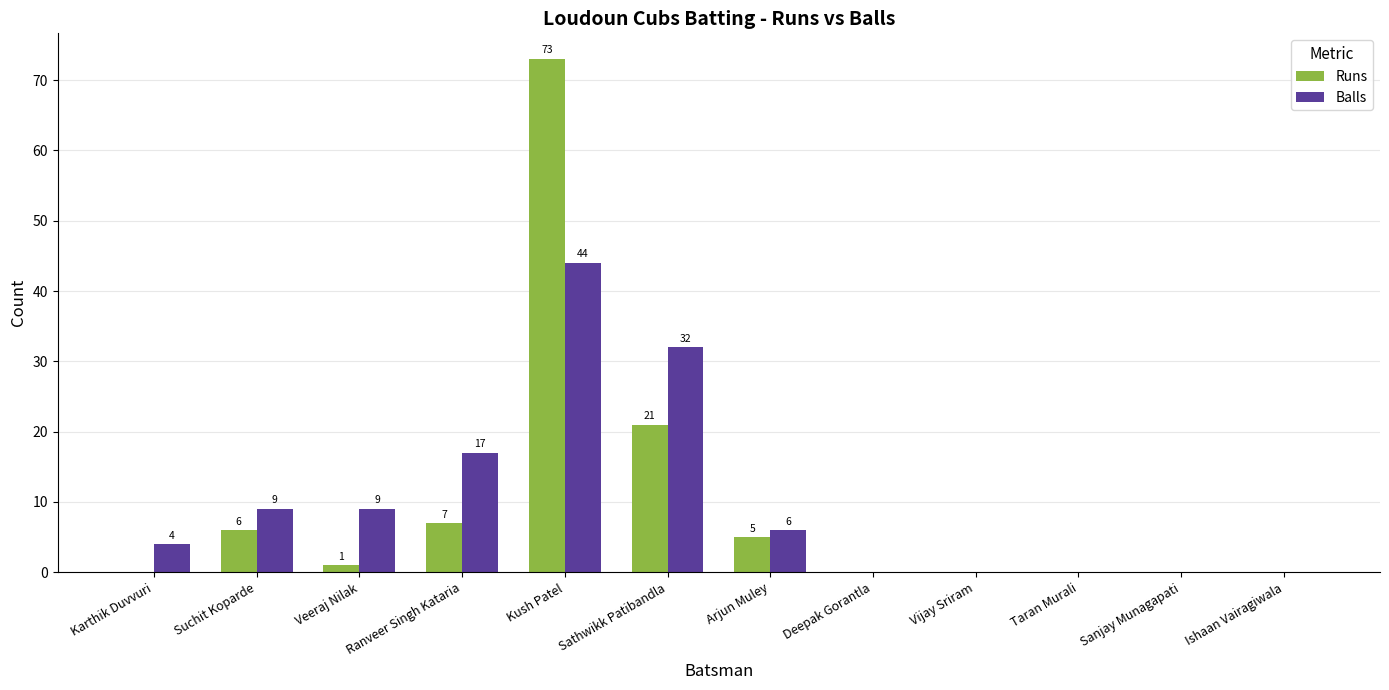

What is the greatest value displayed?

73